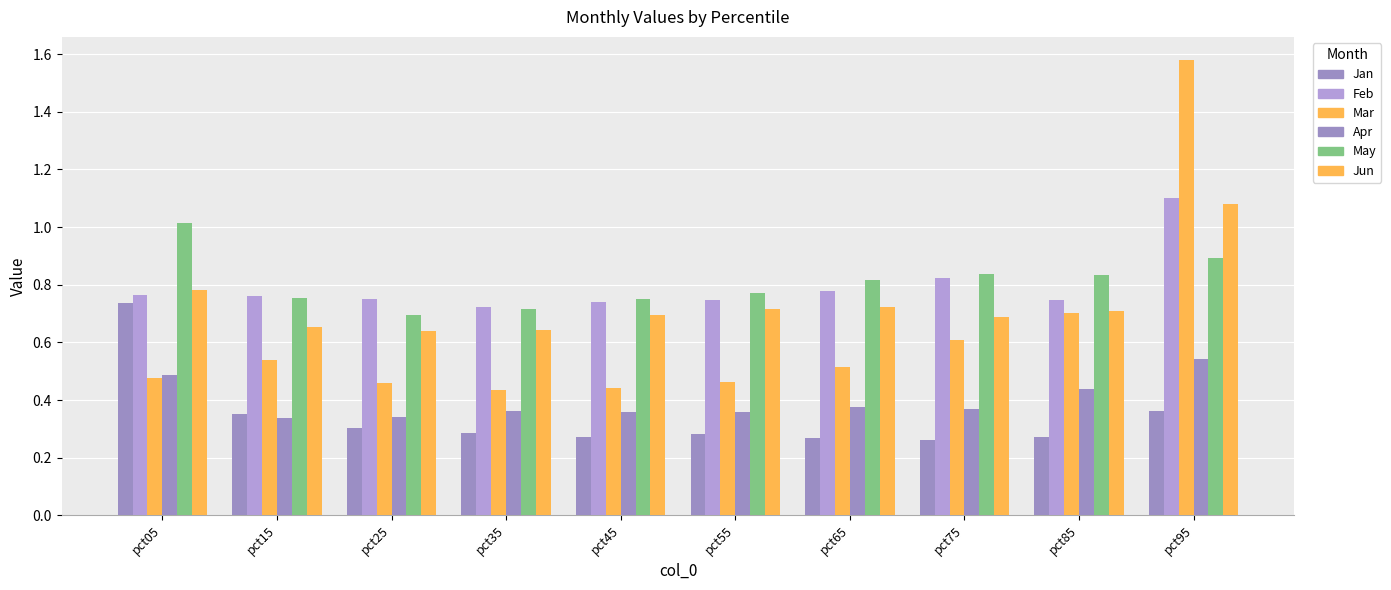

Reading right to left, what are all the values shown in this chart?

Jan: pct95=0.4	pct85=0.3	pct75=0.3	pct65=0.3	pct55=0.3	pct45=0.3	pct35=0.3	pct25=0.3	pct15=0.4	pct05=0.7
Feb: pct95=1.1	pct85=0.7	pct75=0.8	pct65=0.8	pct55=0.7	pct45=0.7	pct35=0.7	pct25=0.7	pct15=0.8	pct05=0.8
Mar: pct95=1.6	pct85=0.7	pct75=0.6	pct65=0.5	pct55=0.5	pct45=0.4	pct35=0.4	pct25=0.5	pct15=0.5	pct05=0.5
Apr: pct95=0.5	pct85=0.4	pct75=0.4	pct65=0.4	pct55=0.4	pct45=0.4	pct35=0.4	pct25=0.3	pct15=0.3	pct05=0.5
May: pct95=0.9	pct85=0.8	pct75=0.8	pct65=0.8	pct55=0.8	pct45=0.8	pct35=0.7	pct25=0.7	pct15=0.8	pct05=1.0
Jun: pct95=1.1	pct85=0.7	pct75=0.7	pct65=0.7	pct55=0.7	pct45=0.7	pct35=0.6	pct25=0.6	pct15=0.7	pct05=0.8